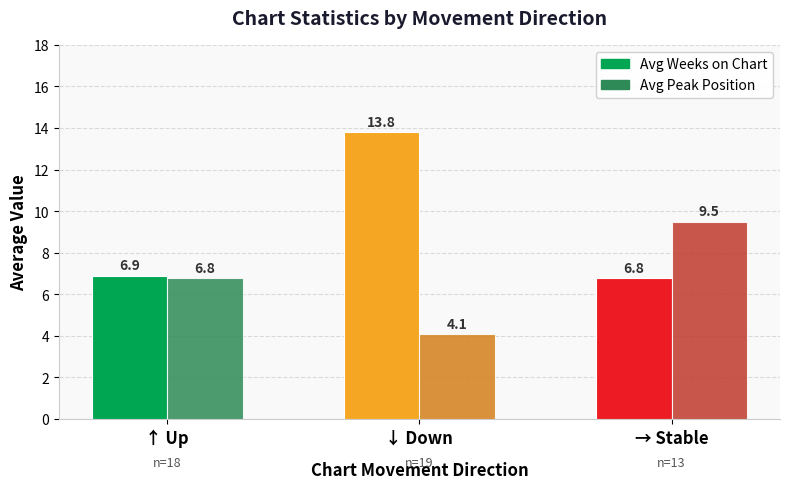

How many bars are there in total?

6